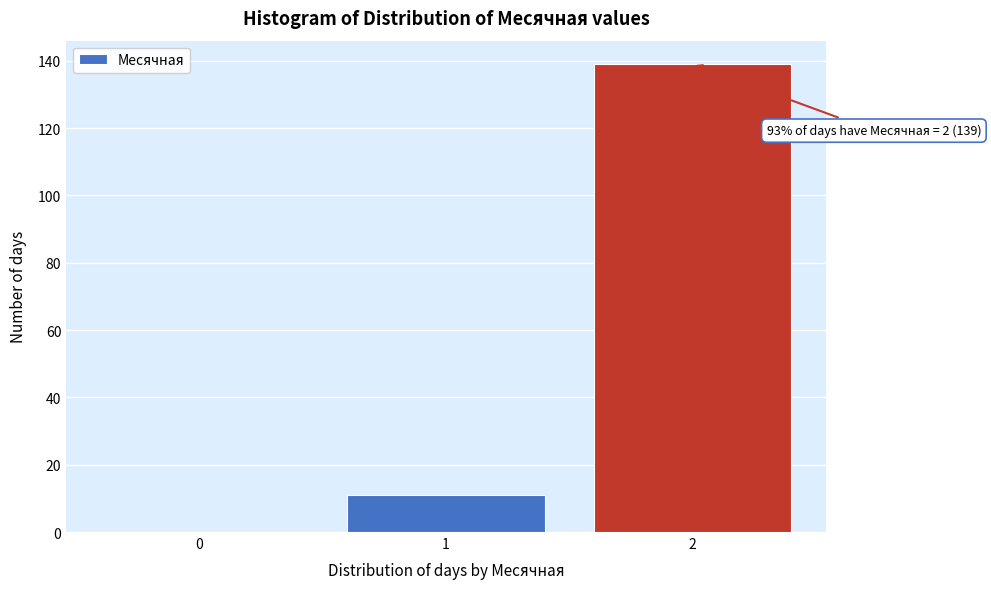

Which range on the x-axis has the tallest bar?

1.5 to 2.5